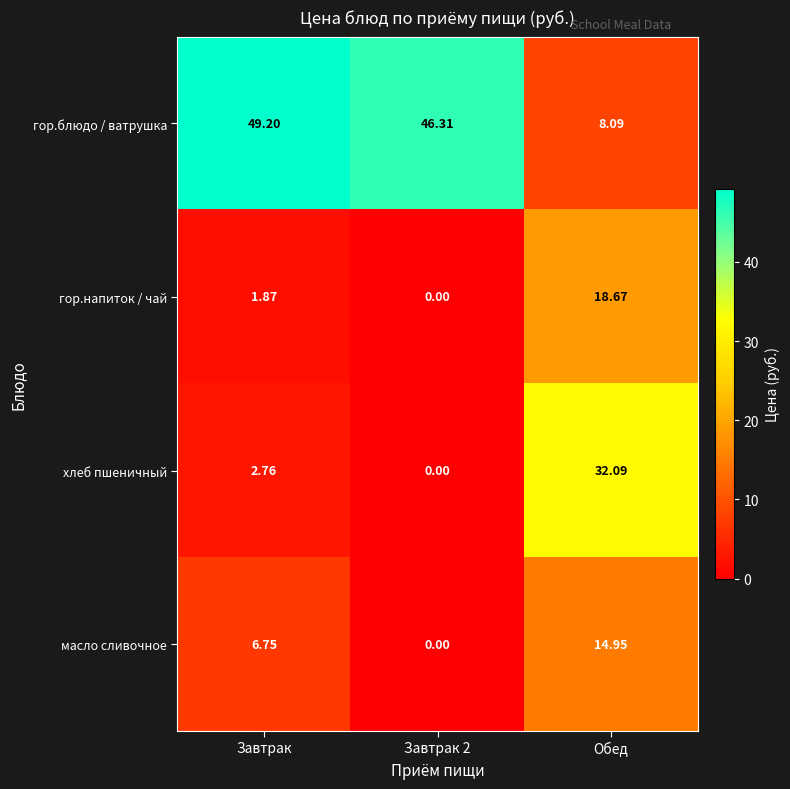

Count the number of categories in the chart.

3